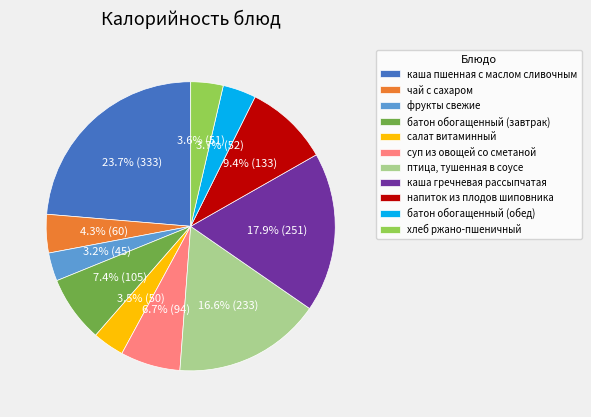

Do батон обогащенный (завтрак) and суп из овощей со сметаной together represent more than half of the pie?

No